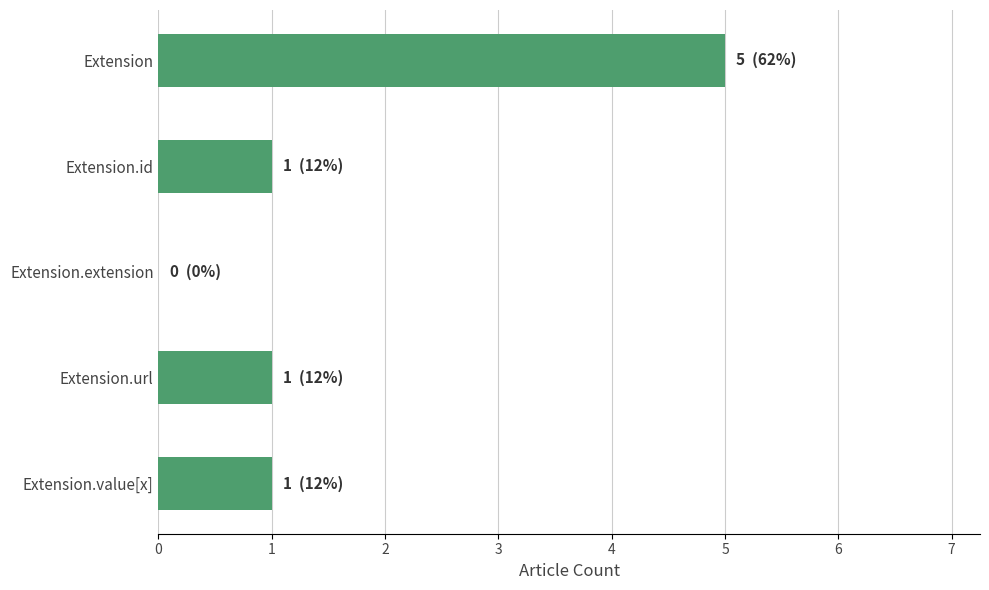

Which label corresponds to the largest value in the chart?

Extension